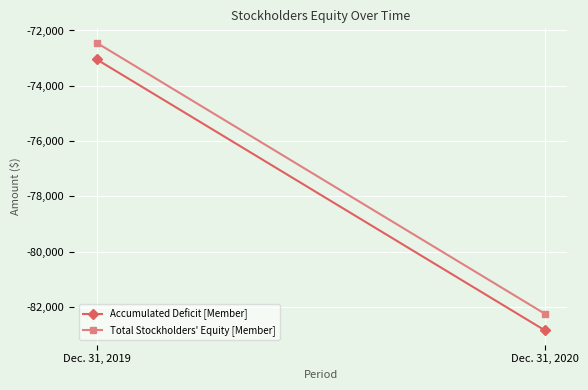

What is the greatest value displayed?

-72442